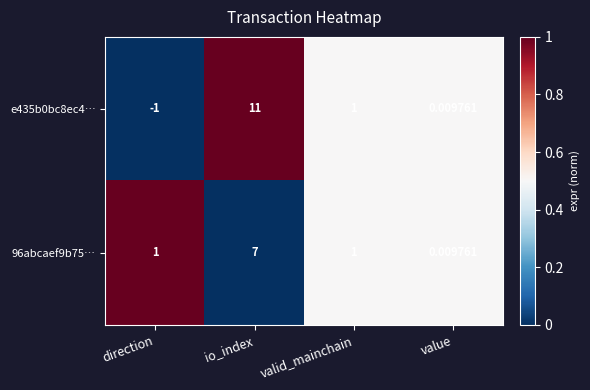

At how many categories does at least one series exceed 0?

4